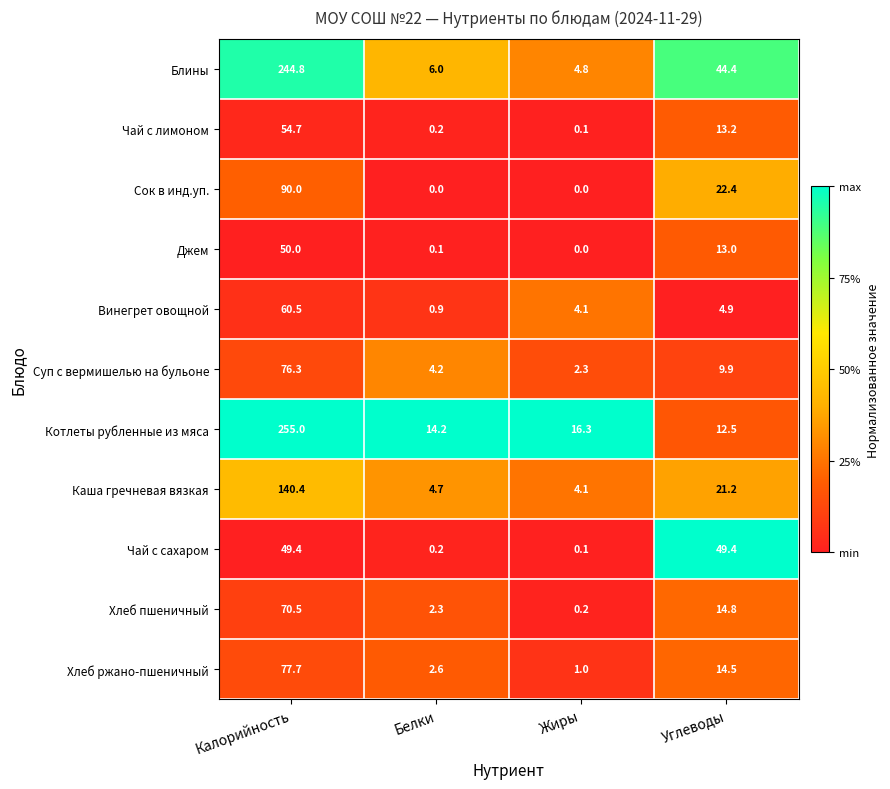

List the labels in order of Хлеб ржано-пшеничный value, smallest first.

Жиры, Белки, Углеводы, Калорийность